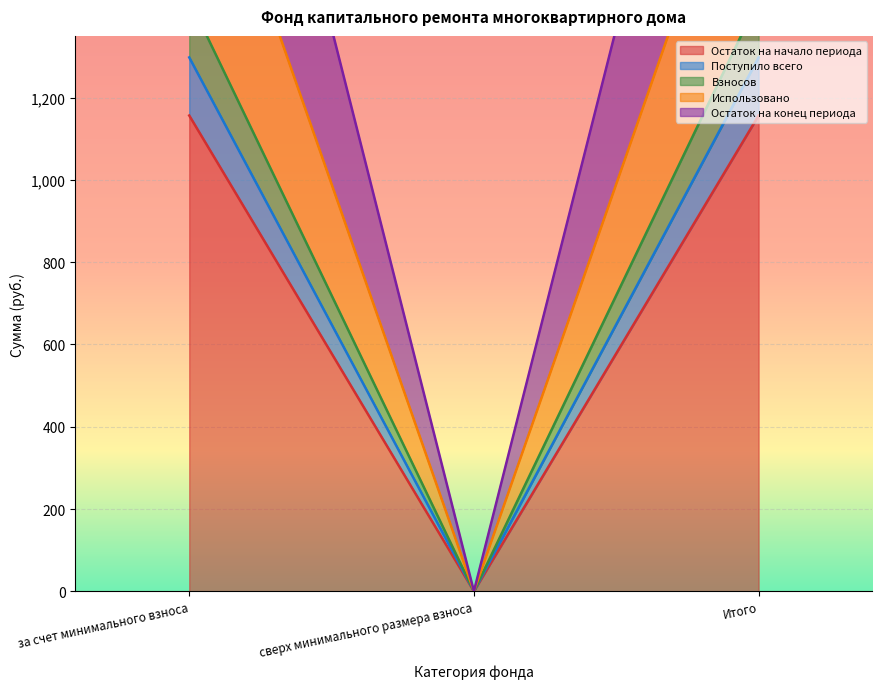

Is the value of Поступило всего at сверх минимального размера взноса greater than the value of Остаток на начало периода at за счет минимального взноса?

No